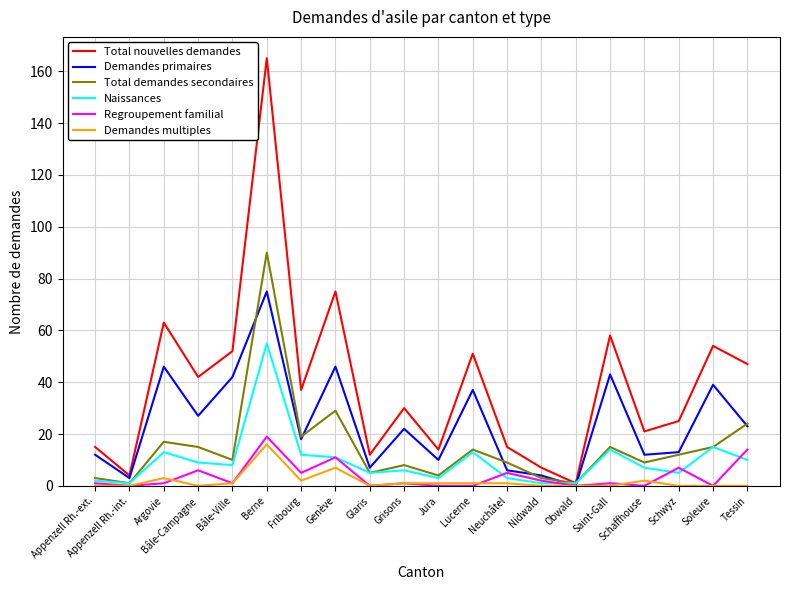

Is the value of Regroupement familial at Neuchâtel greater than the value of Demandes multiples at Neuchâtel?

Yes